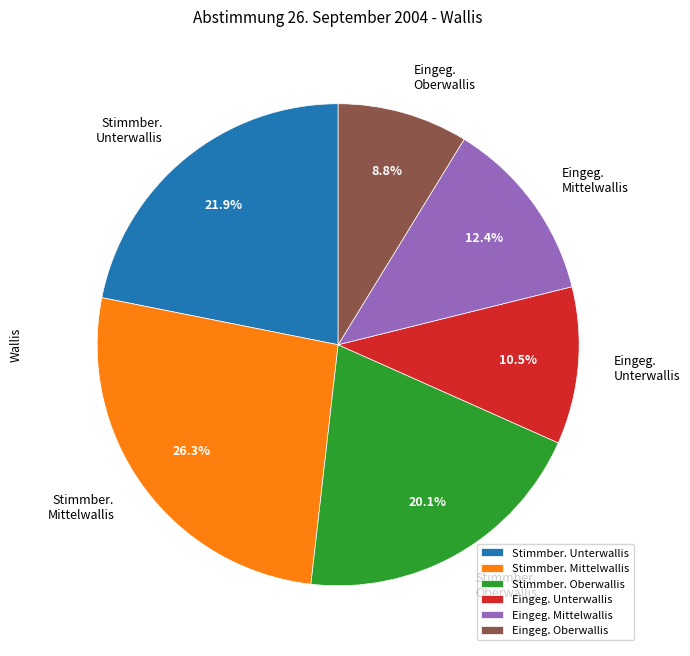

Which category has the biggest portion of the pie?

Stimmber. Mittelwallis